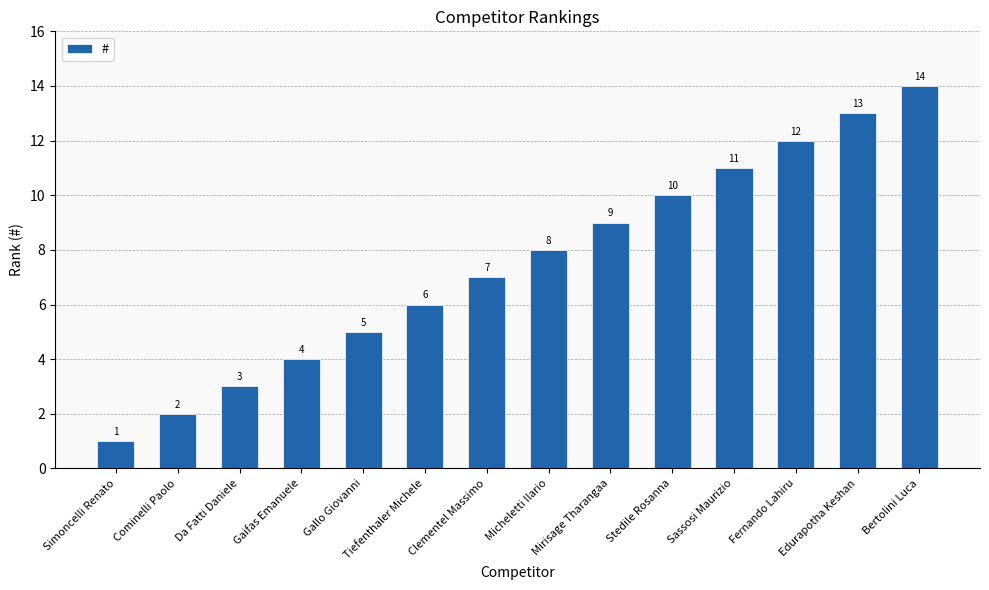

What is the value of the 13th bar from the left?

13